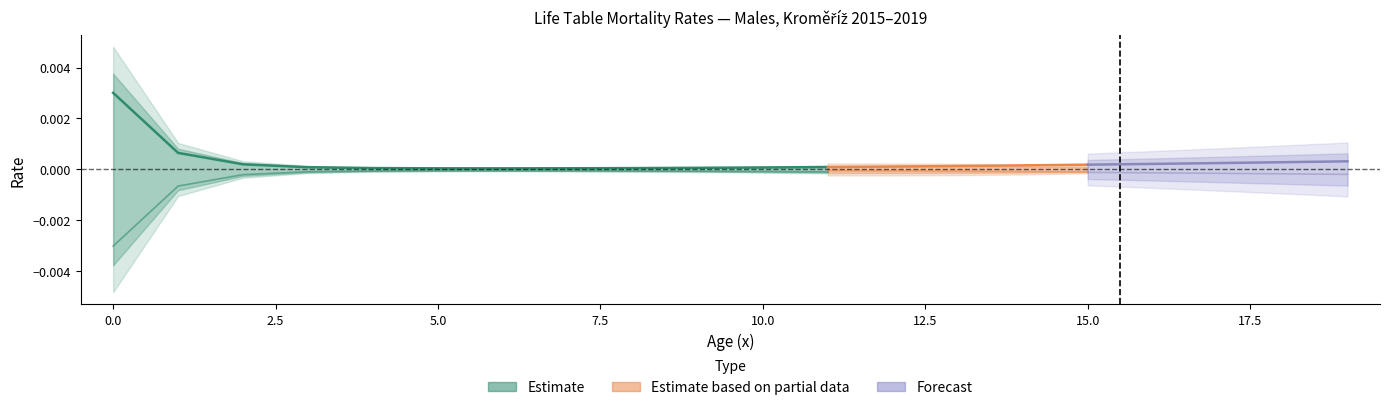

Count the lx_scaled values in the range 0 to 1.

20